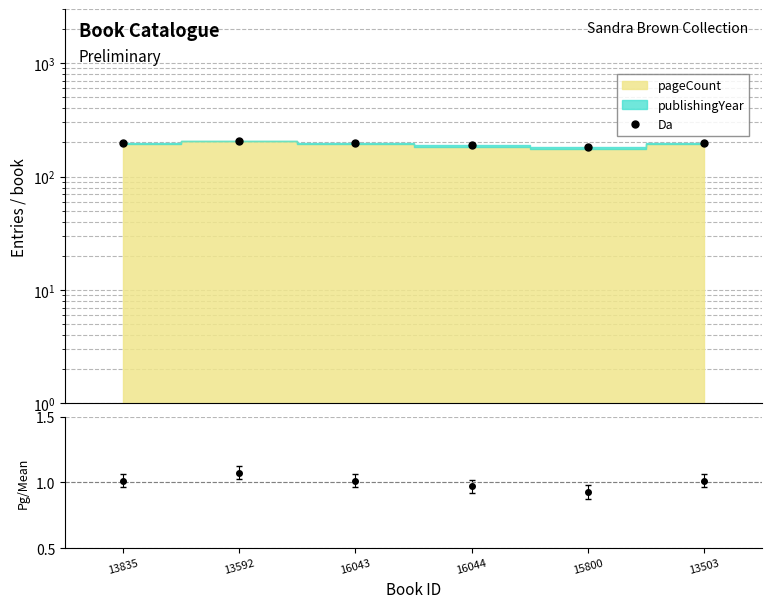

What is the minimum value shown in the chart?

182